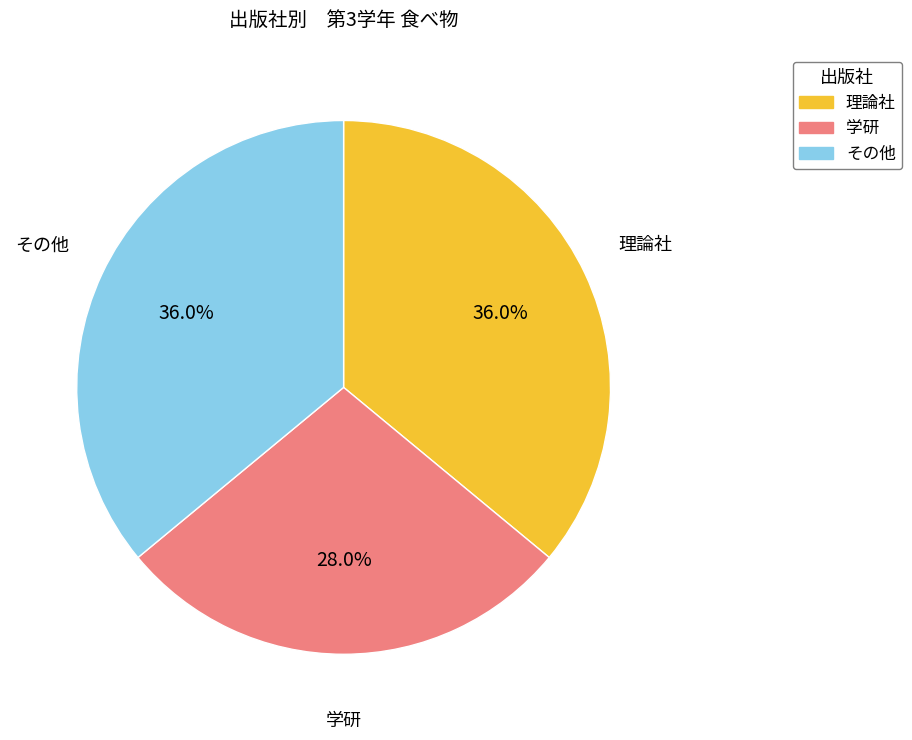

How many segments does this pie chart have?

3